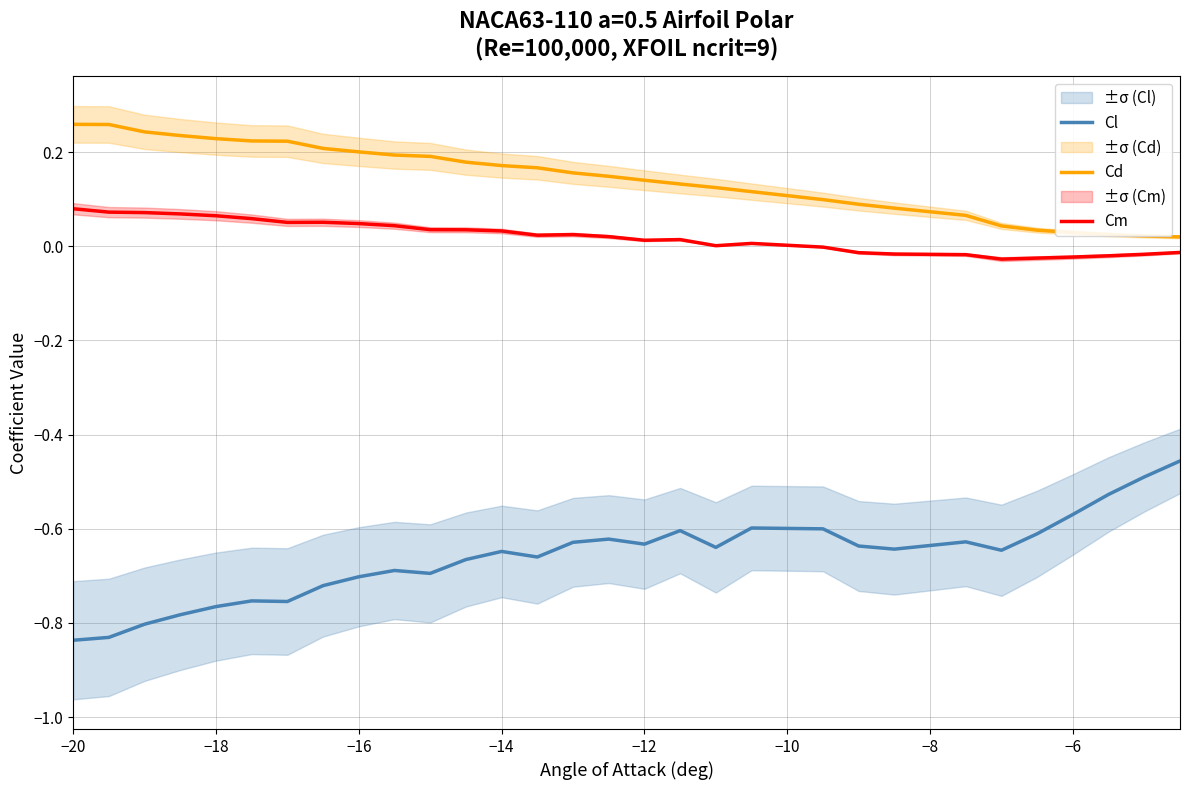

True or false: Cm and Cd cross at least once.

False